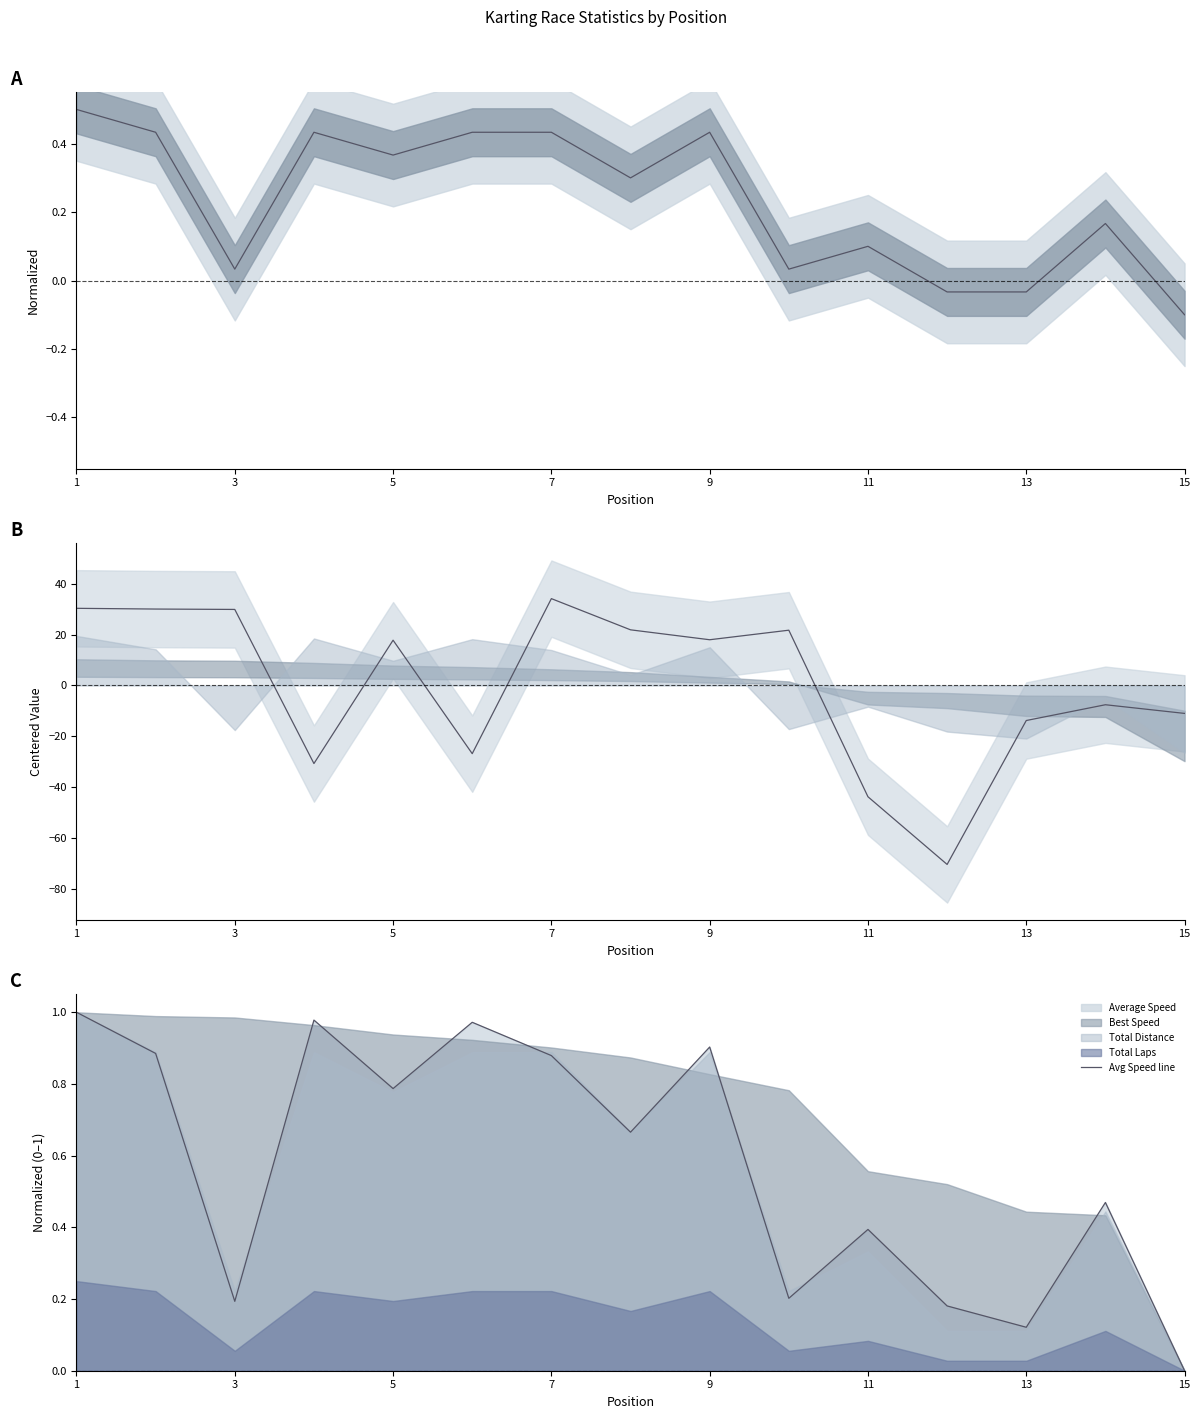

True or false: Total Laps and Avg Speed line cross at least once.

False